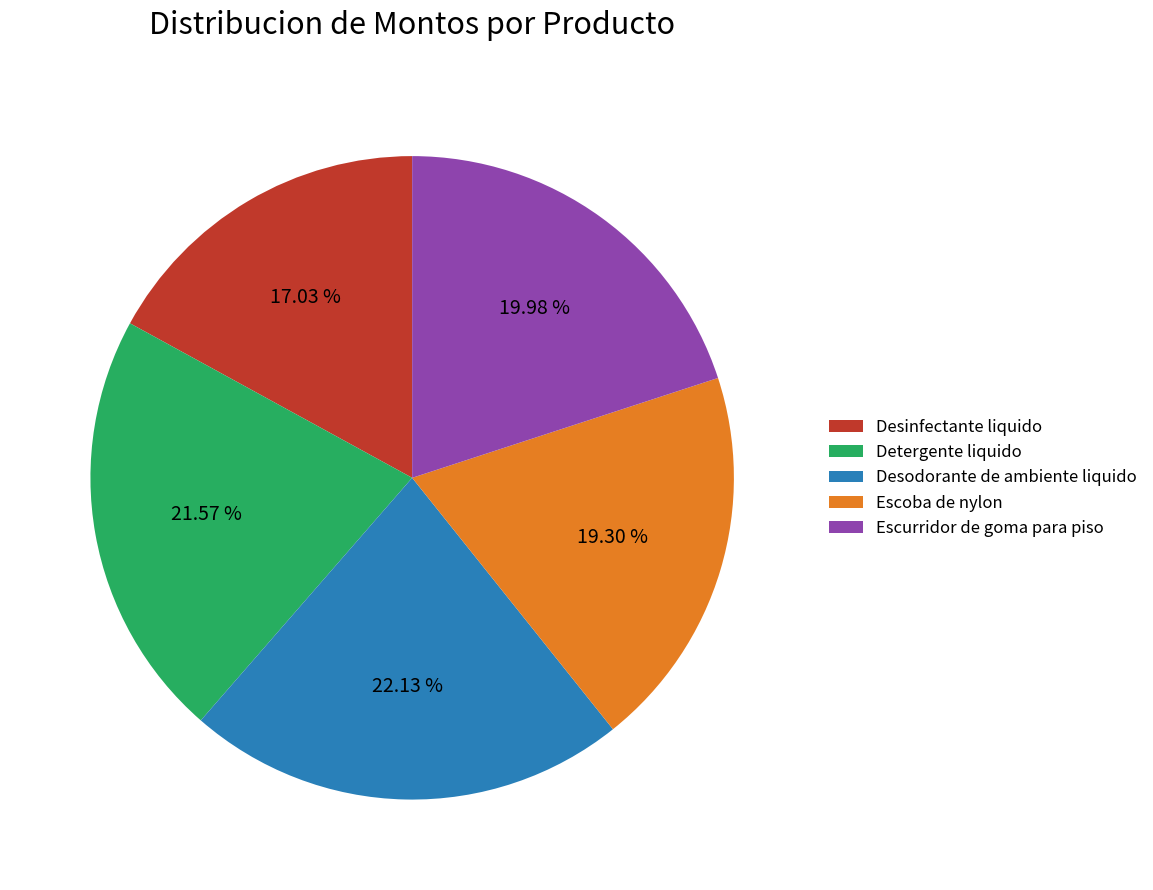

Which category has the smallest portion of the pie?

Desinfectante liquido